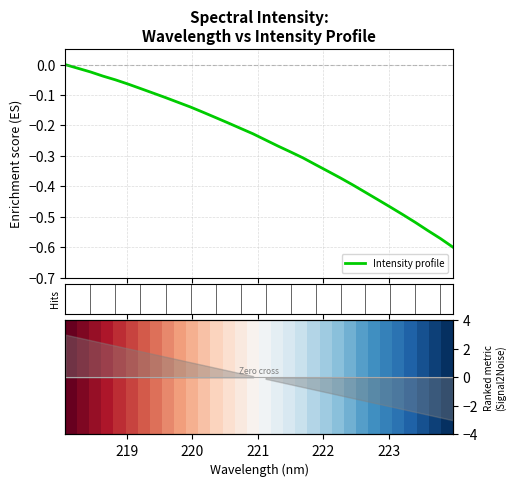

How many values in Enrichment profile are below zero?

31